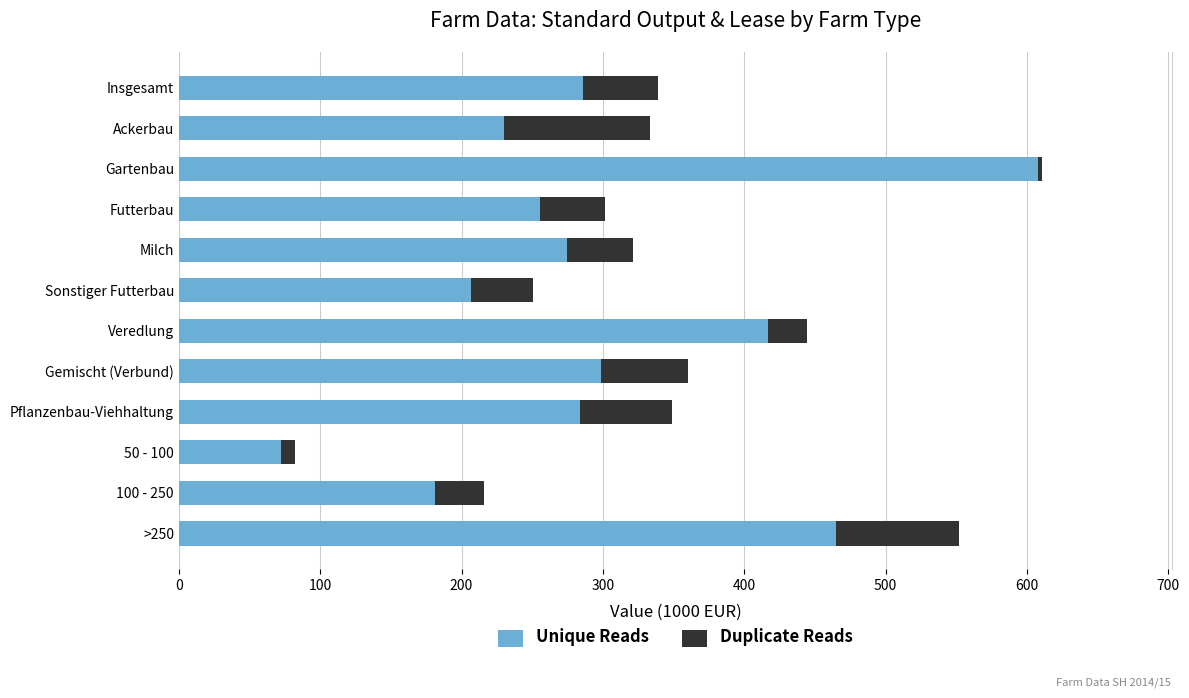

What is the difference between the maximum and minimum values in the Unique Reads series?

535.8